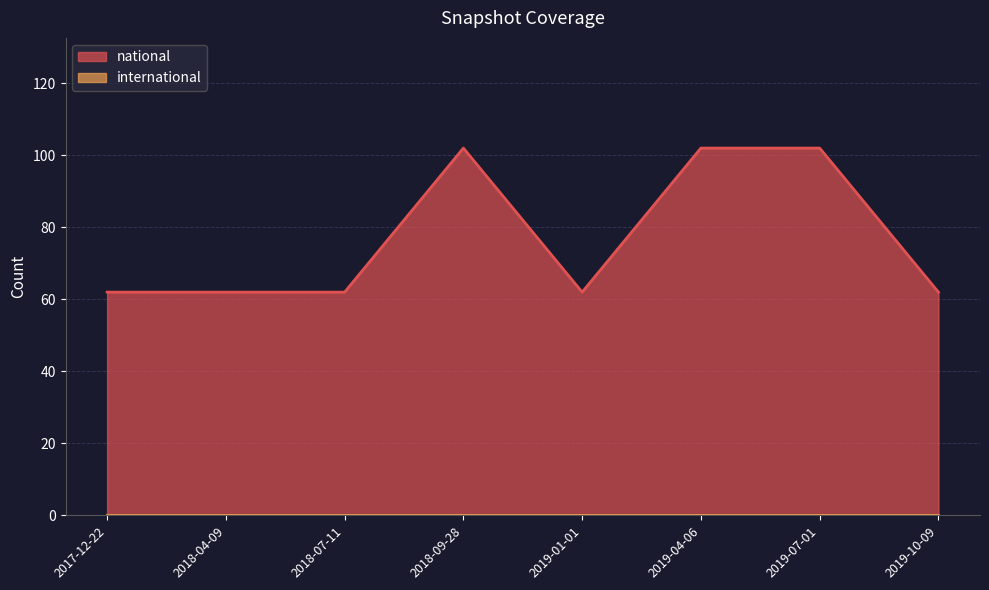

Between 2018-09-28 and 2019-01-01, which is larger?

2018-09-28